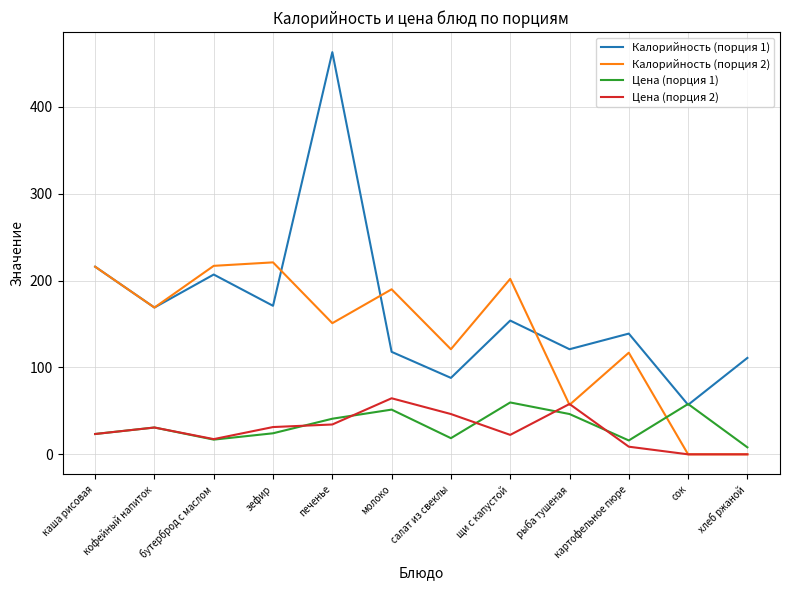

What is the difference between the highest and lowest values at сок?

58.0